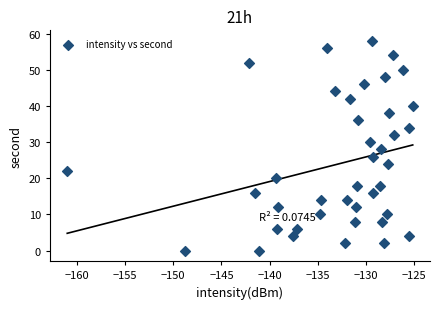

What is the range of Y values (max minus min)?

58